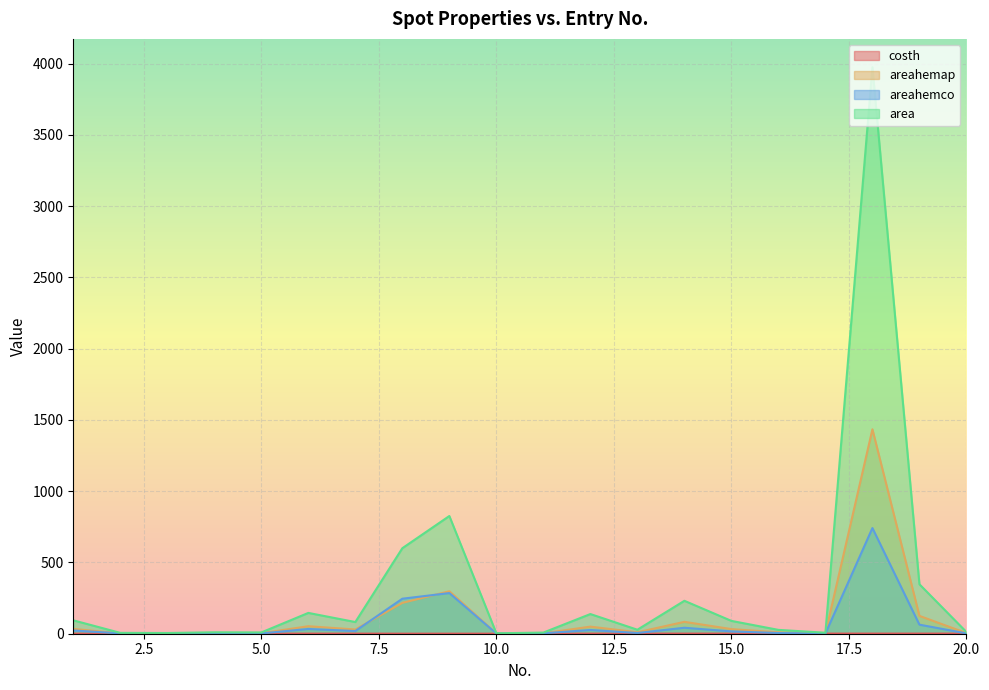

How many interior local peaks does the areahemco series have?

6